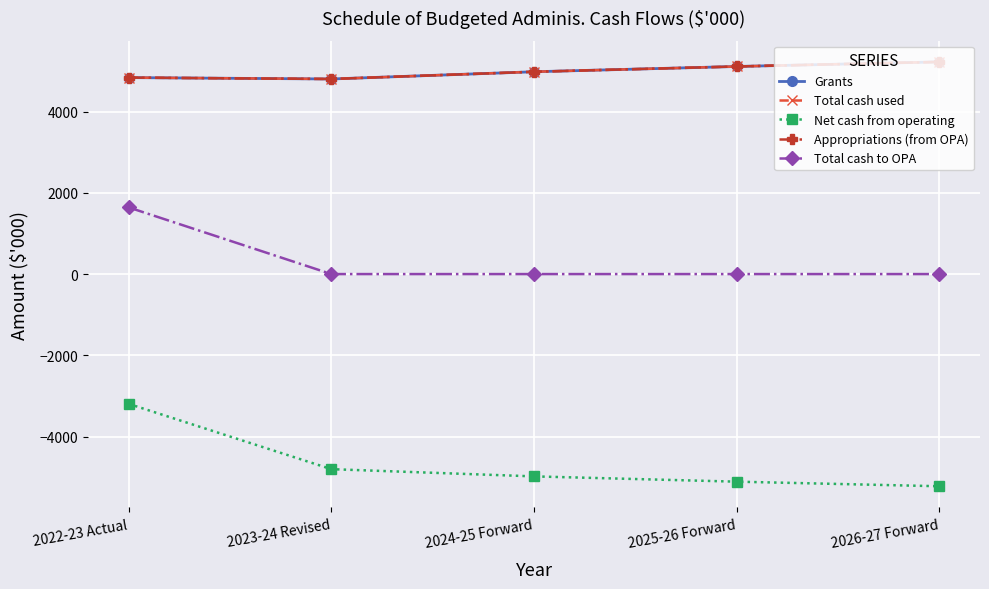

What is the value of the Appropriations (from OPA) point at the 4th from the left?

5112